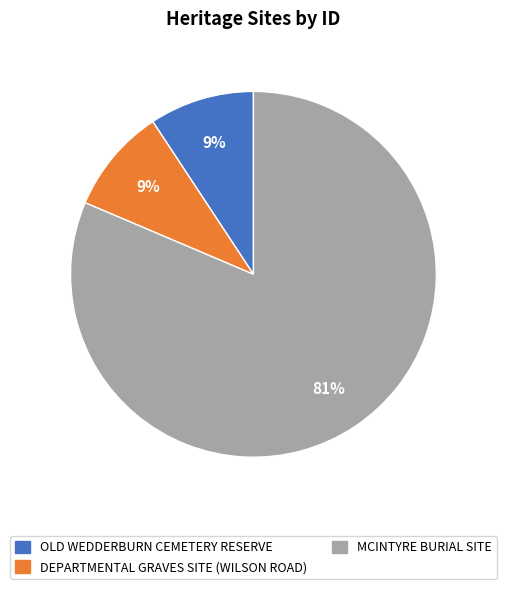

To the nearest percent, what is the average slice percentage?

33%